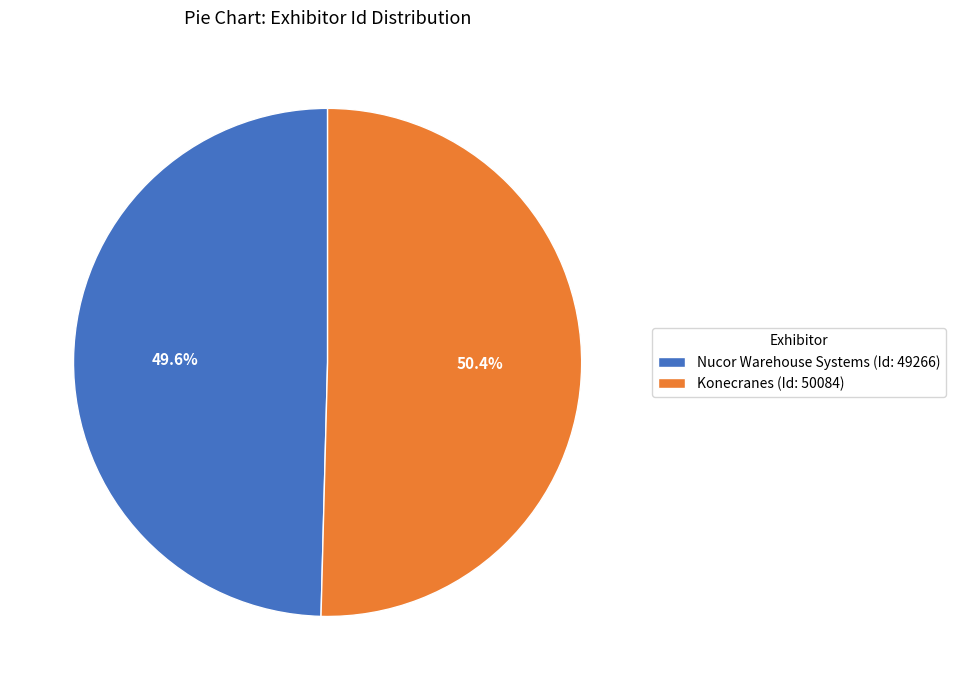

Does Konecranes represent more than half of the total?

Yes